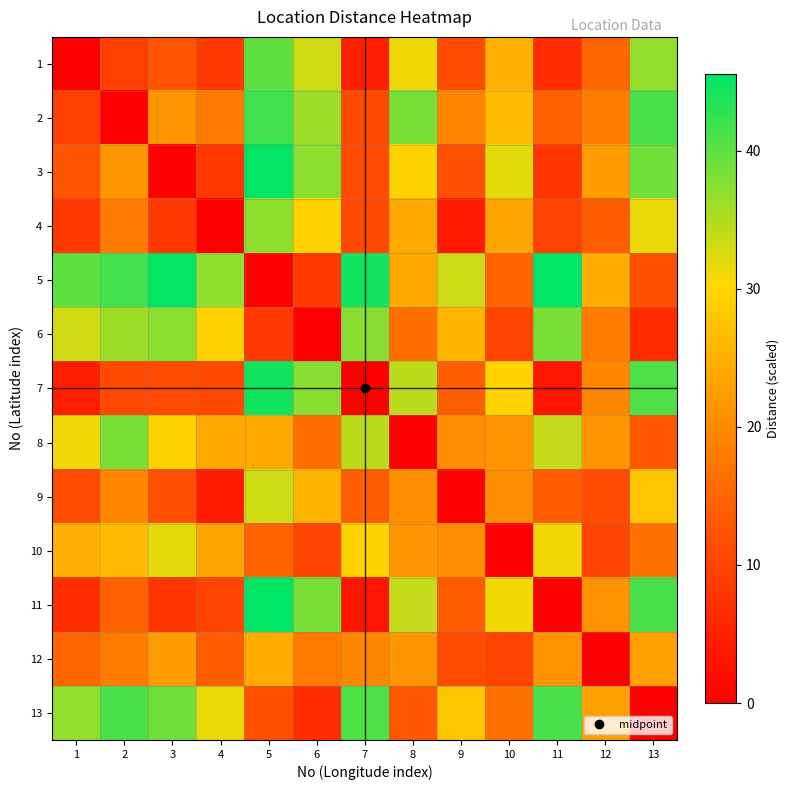

What is the difference between the highest and lowest values at 12?

24.7